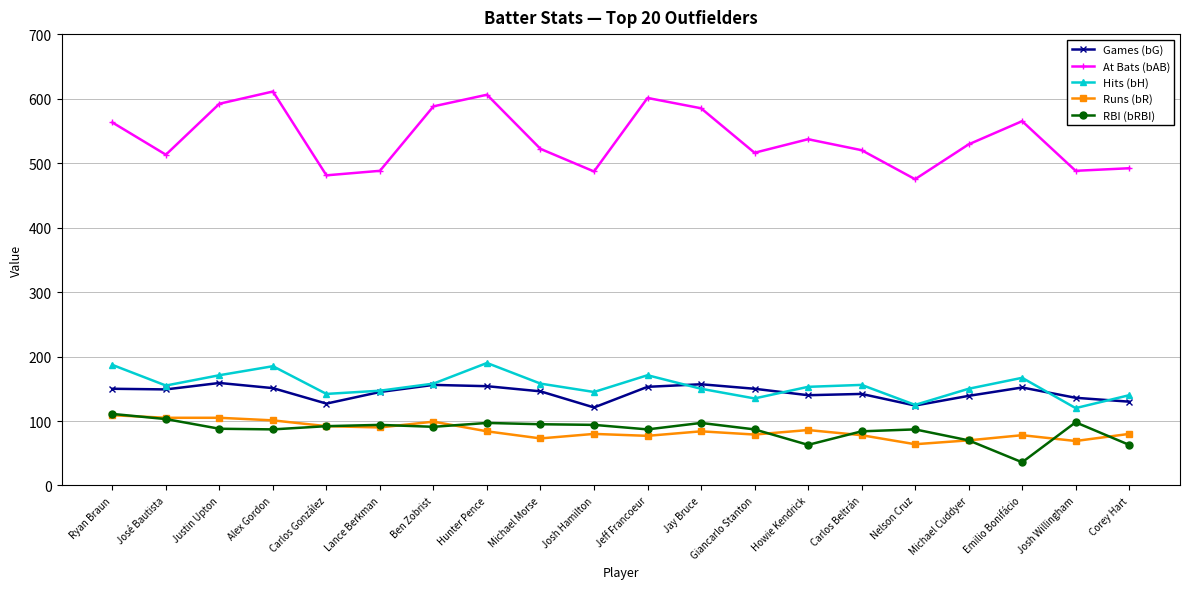

What is the label of the 8th point from the right?

Giancarlo Stanton